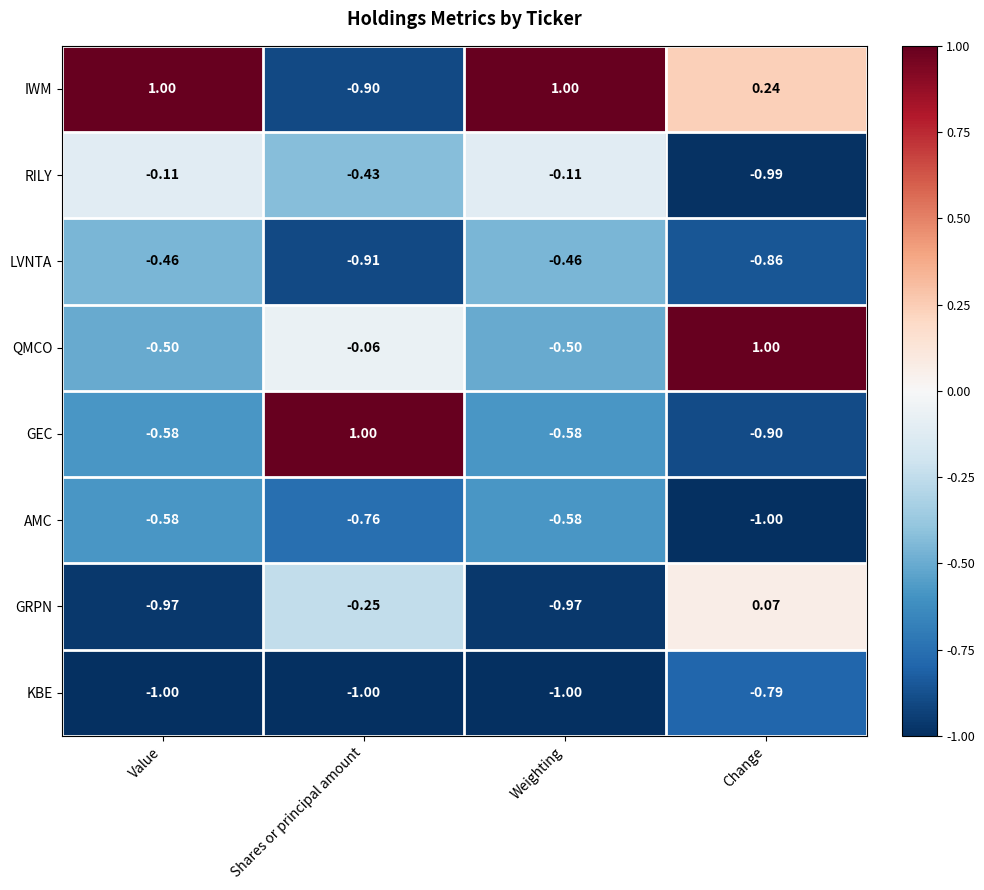

Is the value of IWM at Change greater than the value of GEC at Shares or principal amount?

No